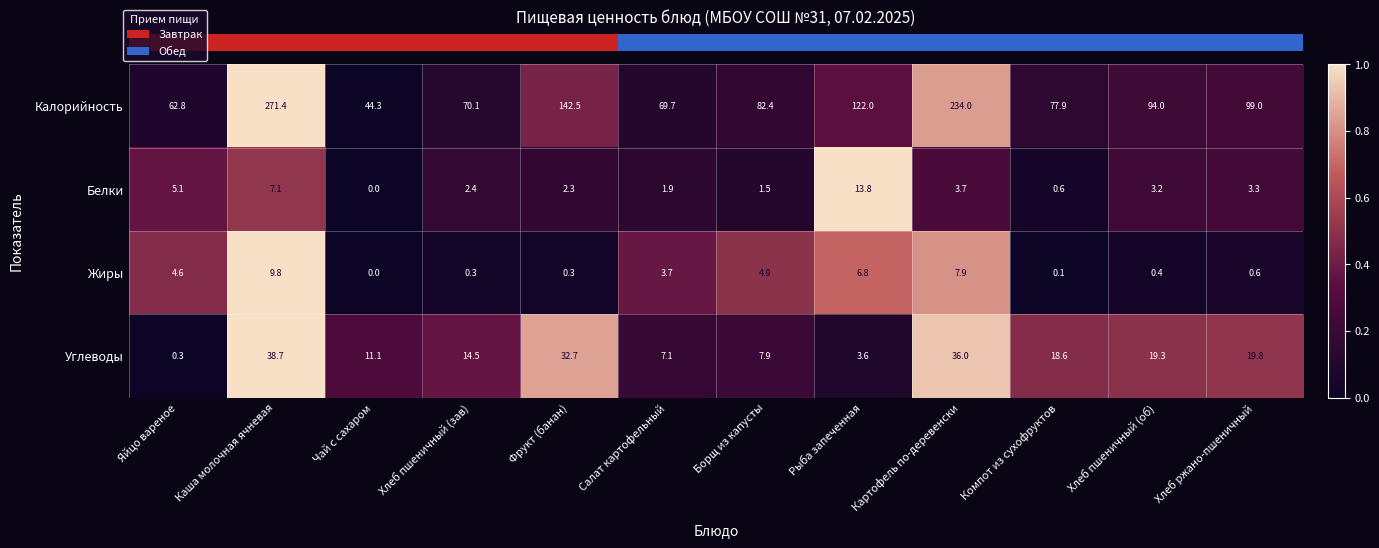

True or false: Углеводы has a value of 3.6 at Рыба запеченная.

True